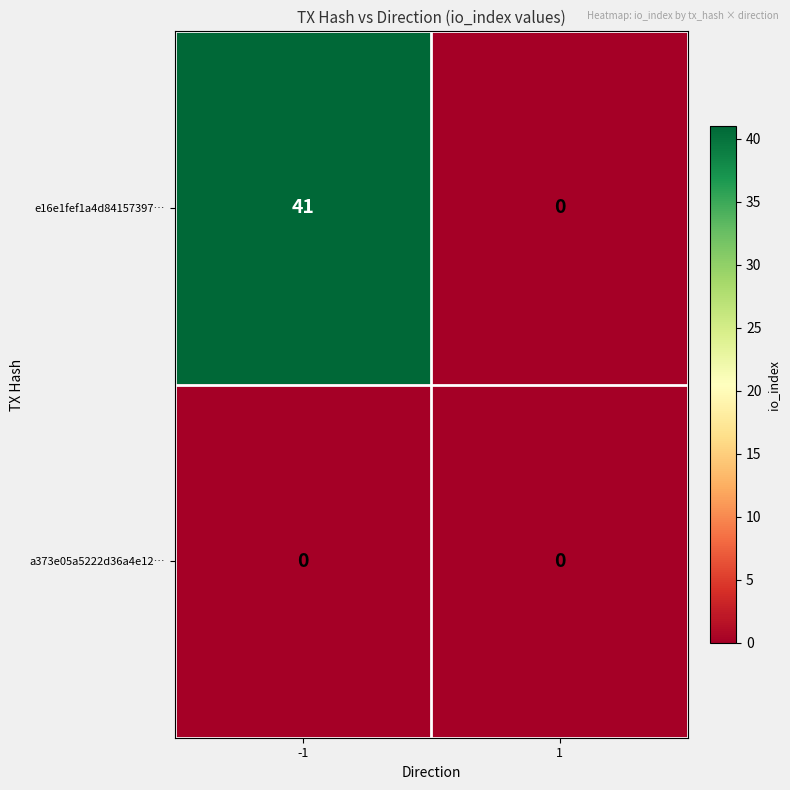

What is the maximum value shown in the chart?

41